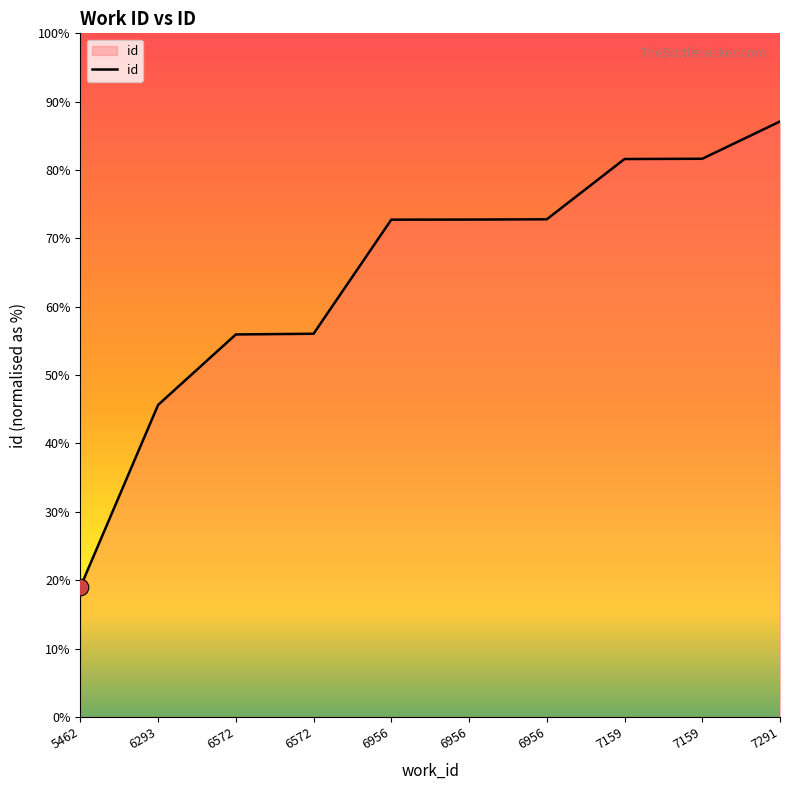

Rank the categories by value from highest to lowest.

7291, 7159, 7159, 6956, 6956, 6956, 6572, 6572, 6293, 5462